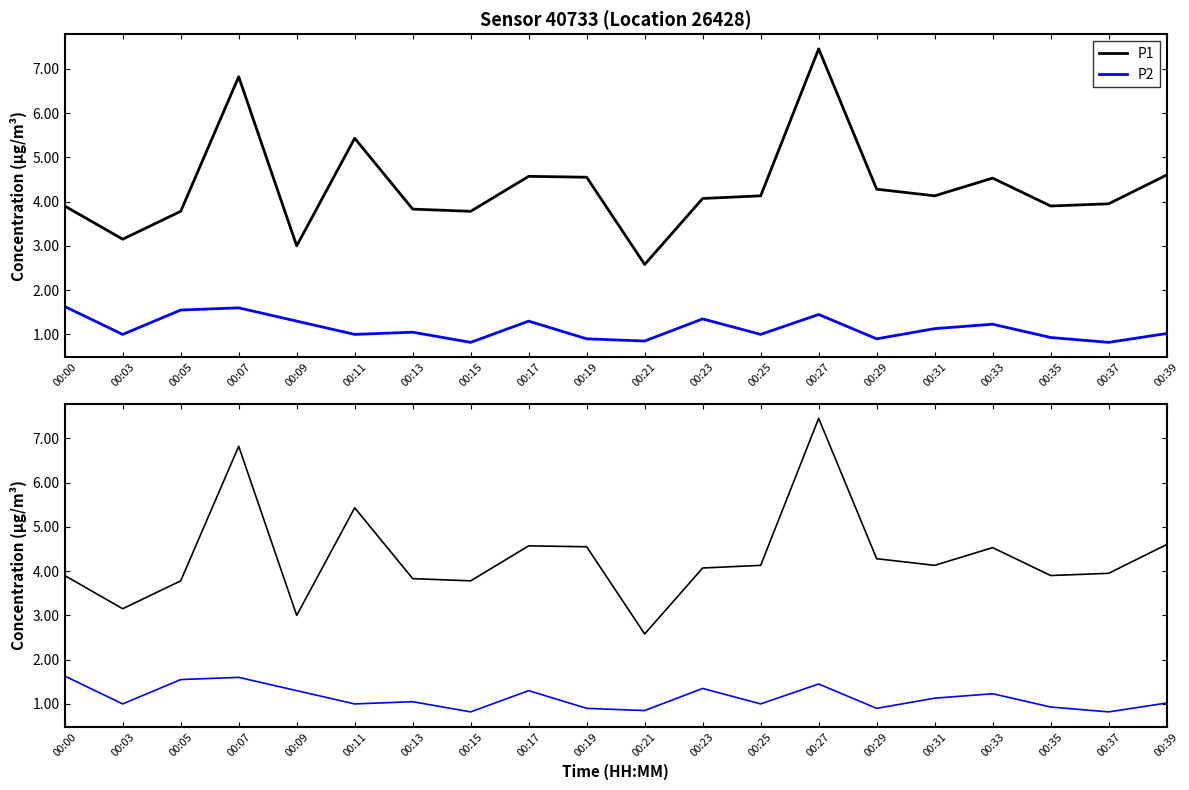

Which series has the widest spread of values?

P1